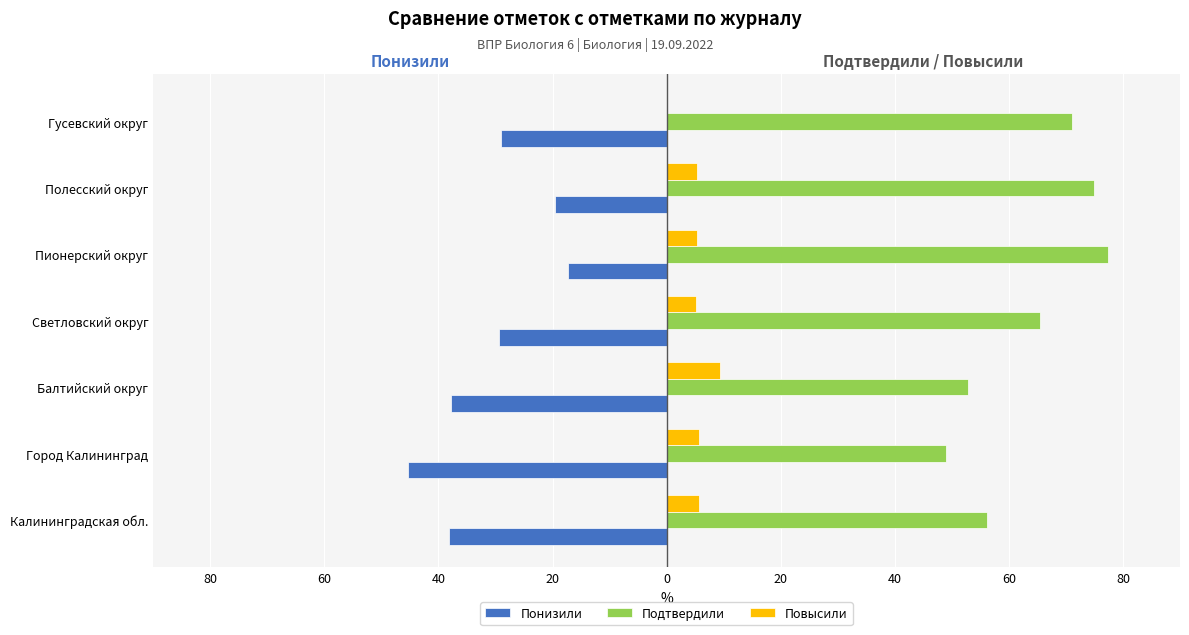

What are all the series names shown in the legend?

Понизили, Подтвердили, Повысили